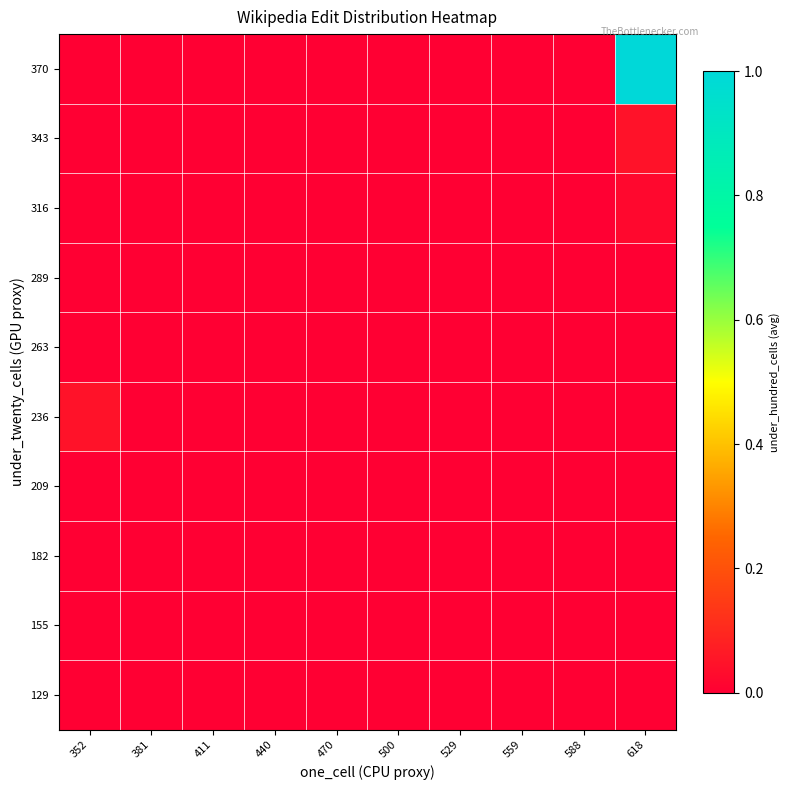

Between 470 and 559, which is larger?

470